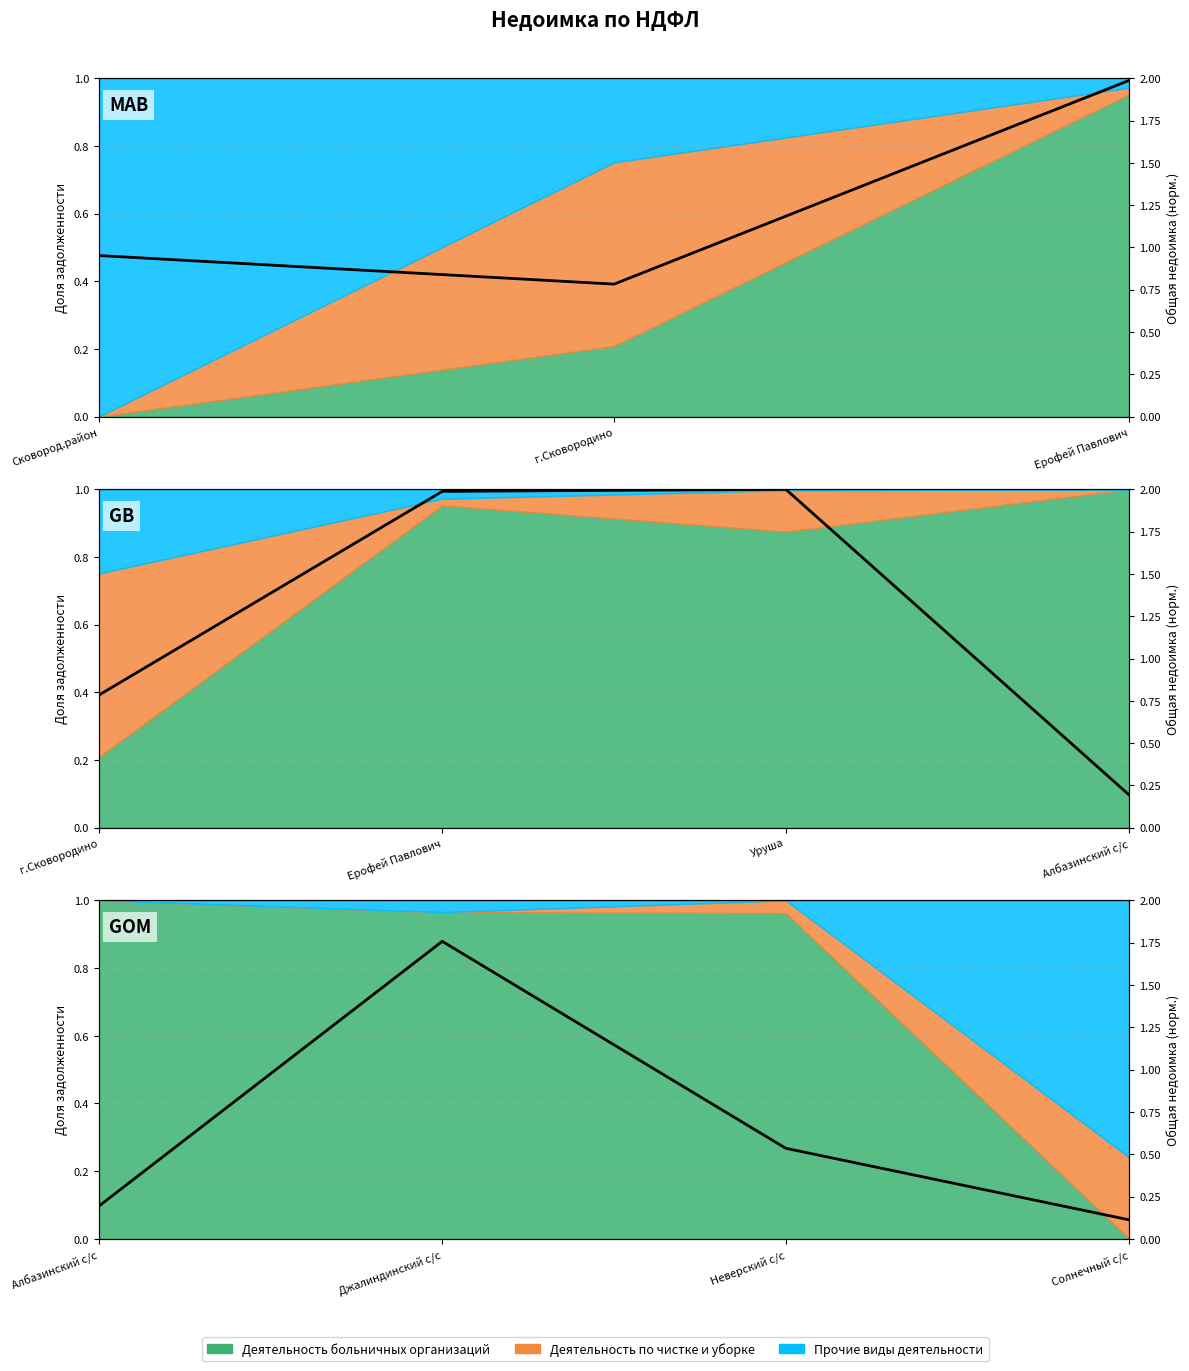

List the labels in order of value, largest first.

Ерофей Павлович, Уруша, г.Сковородино, Албазинский с/с